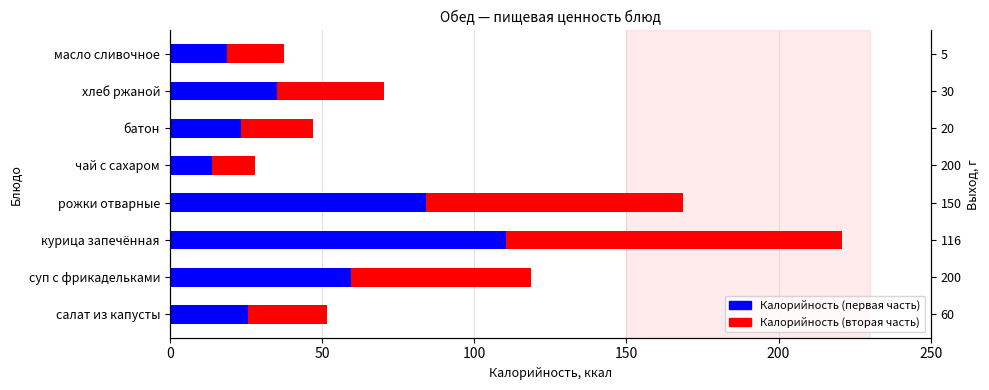

How many groups of bars are there?

8